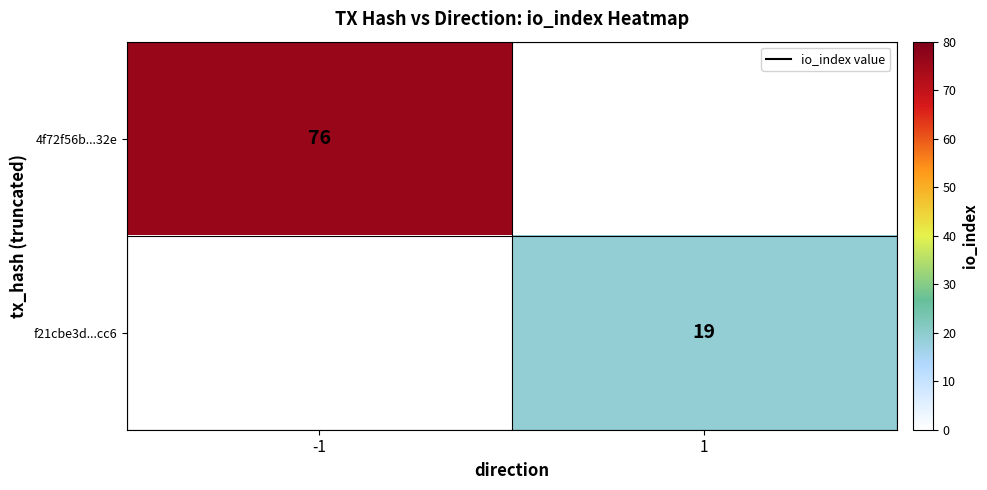

At which category does the chart reach its minimum across all series?

1